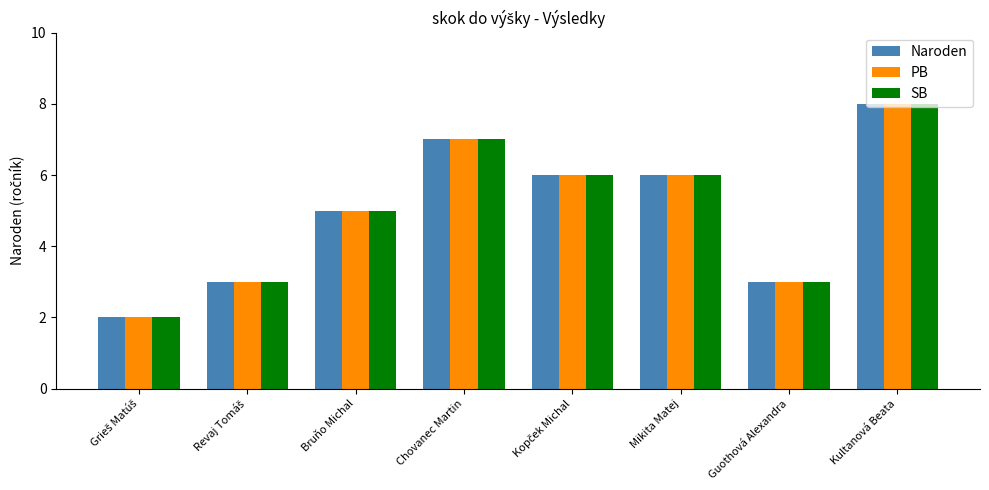

How many distinct data groups are displayed?

3